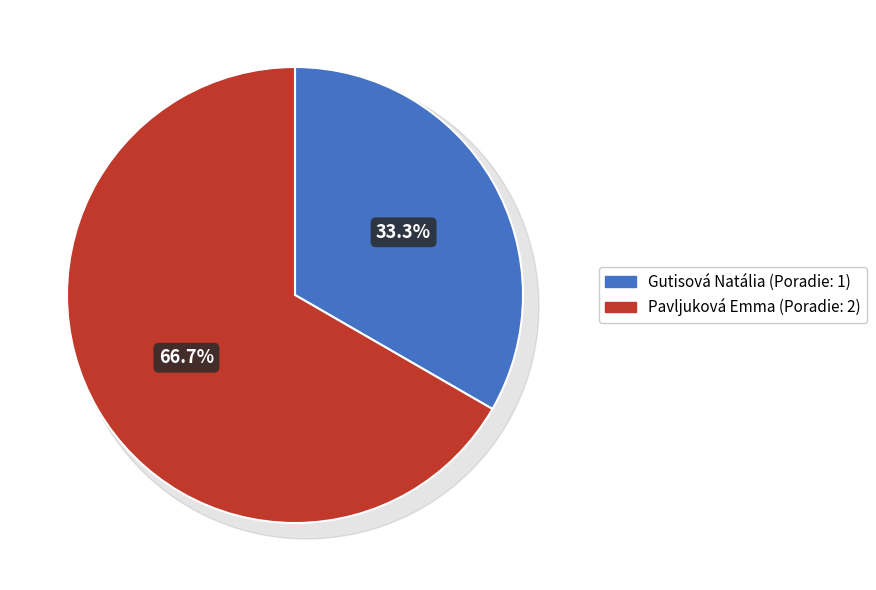

Combined, what portion of the pie is Gutisová Natália and Pavljuková Emma?

100.0%